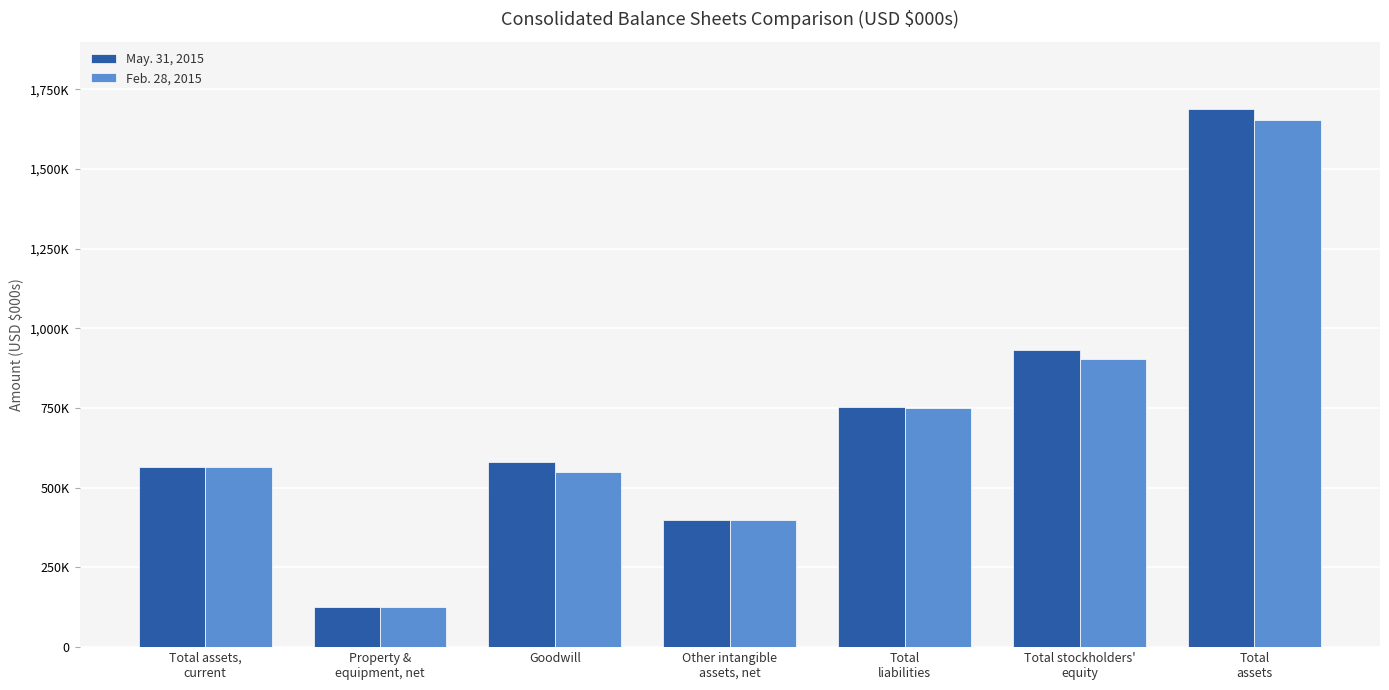

Where is May. 31, 2015 nearest to the value 906233?

Total stockholders'
equity